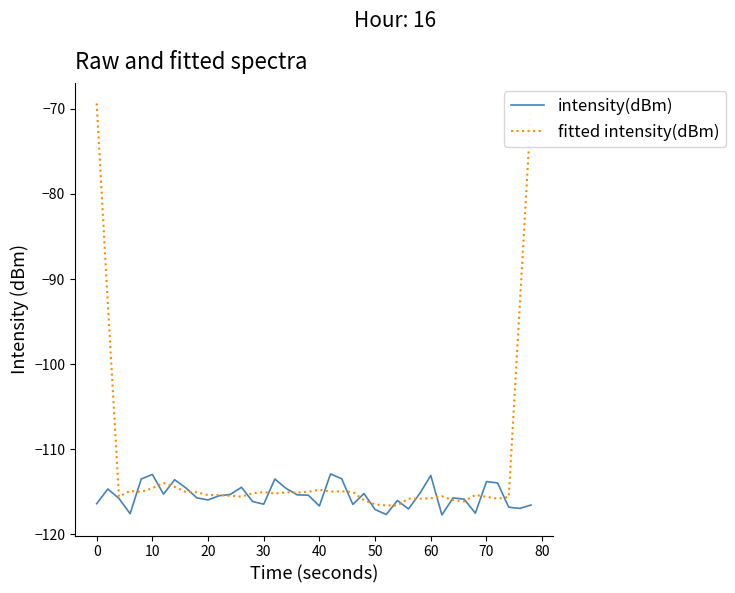

In fitted intensity(dBm), how many points are lower than both neighbors (excluding endpoints)?

11